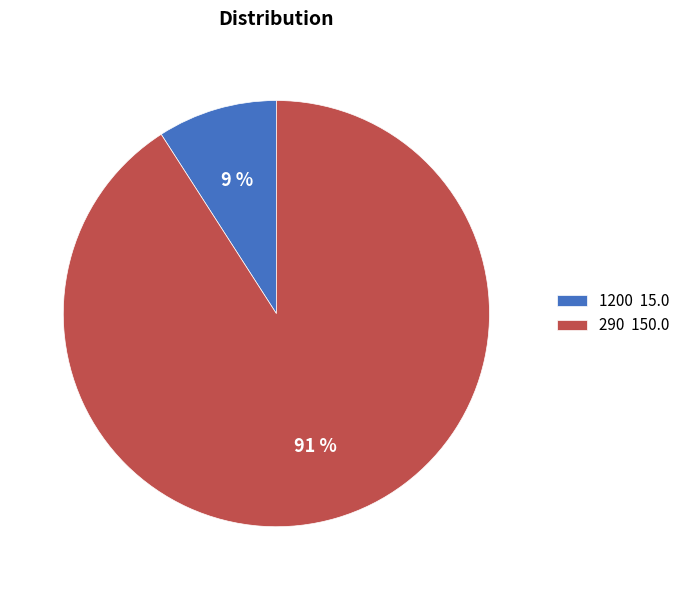

Is the sum of 1200 and 290 greater than half?

Yes